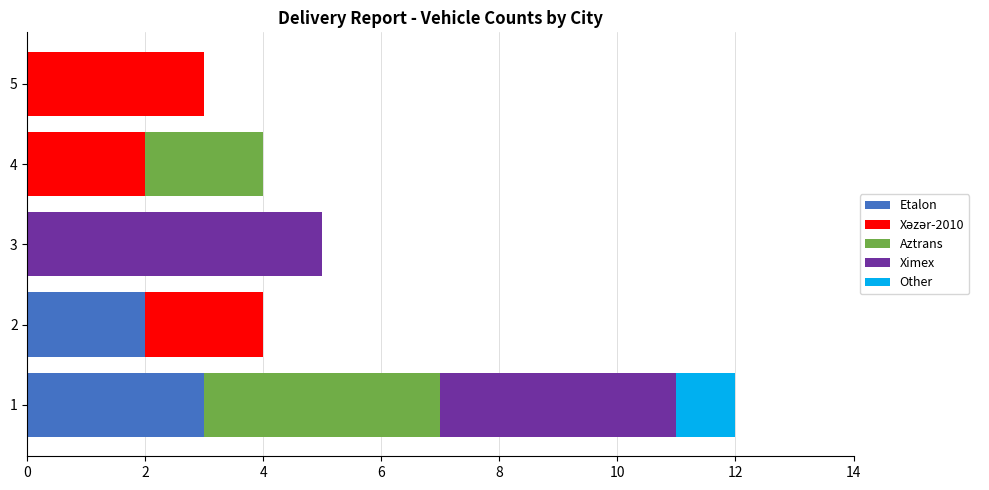

The value of Etalon at 4 is 0. True or false?

True